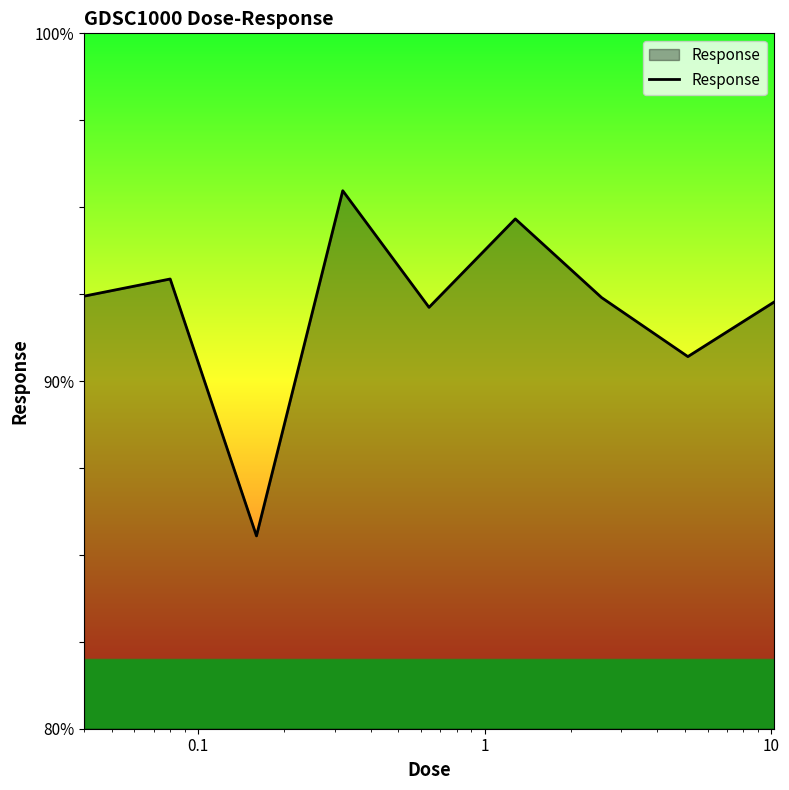

What is the minimum value shown in the chart?

85.5